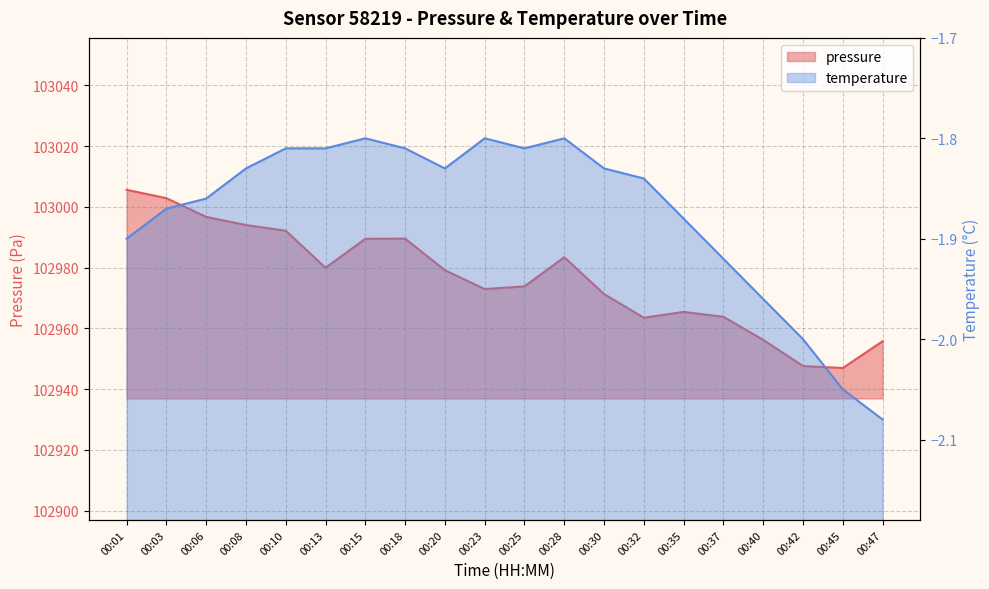

At which category is the sum across all series the highest?

00:01